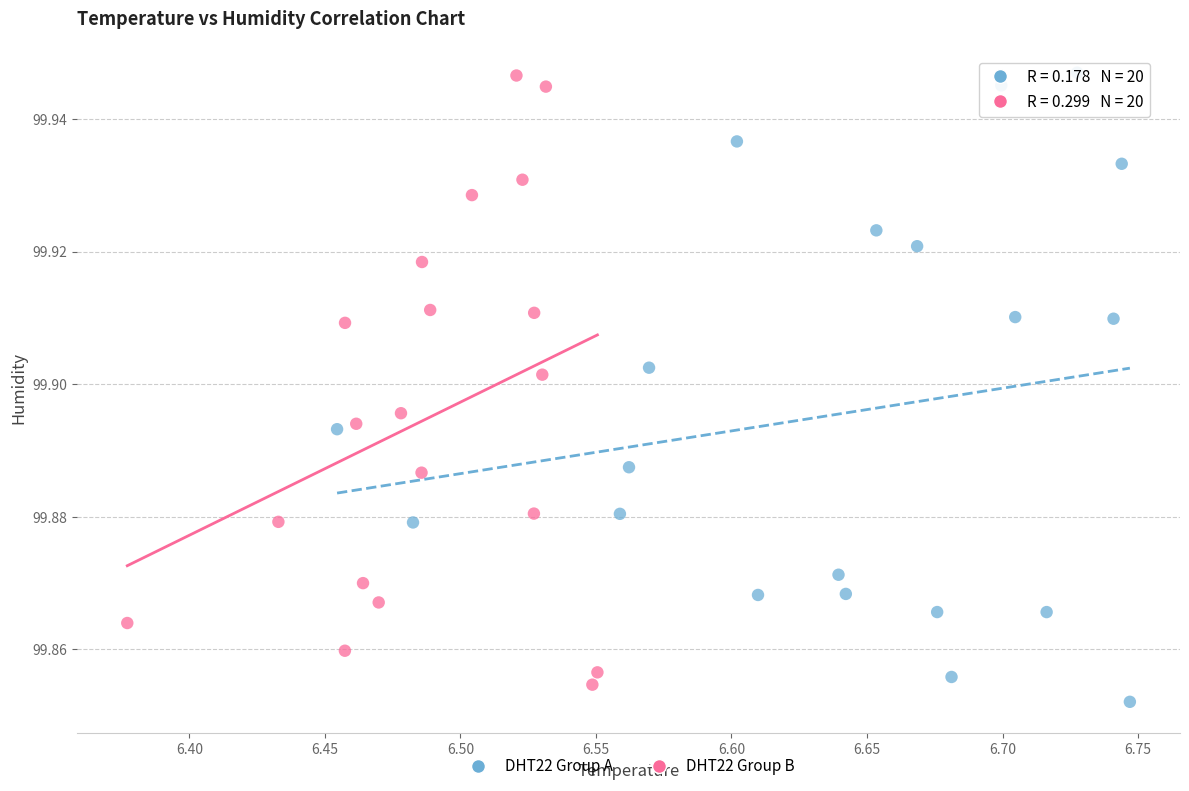

Which series has the largest Y range (max minus min)?

DHT22 Group A